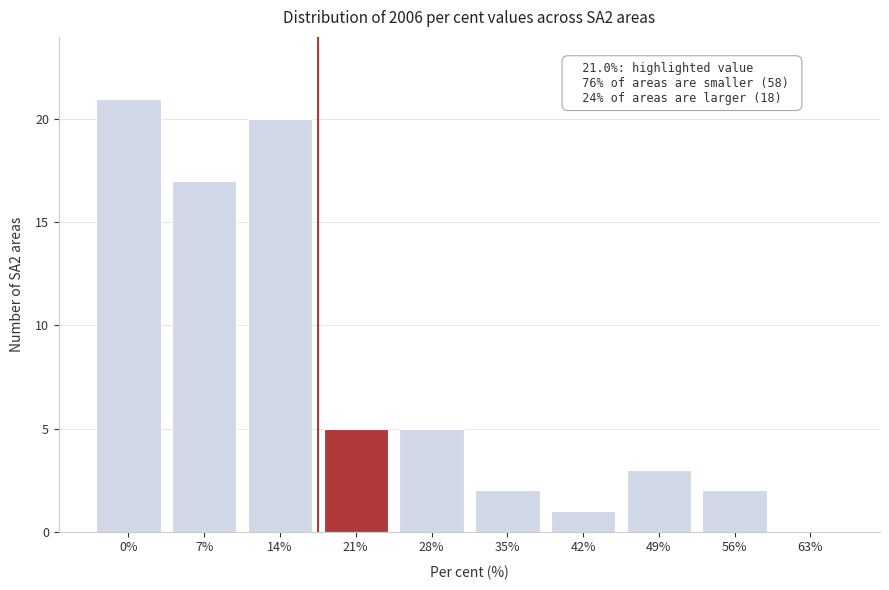

Reading left to right, list all the values displayed in this chart.

0%=21	7%=17	14%=20	21%=5	28%=5	35%=2	42%=1	49%=3	56%=2	63%=0